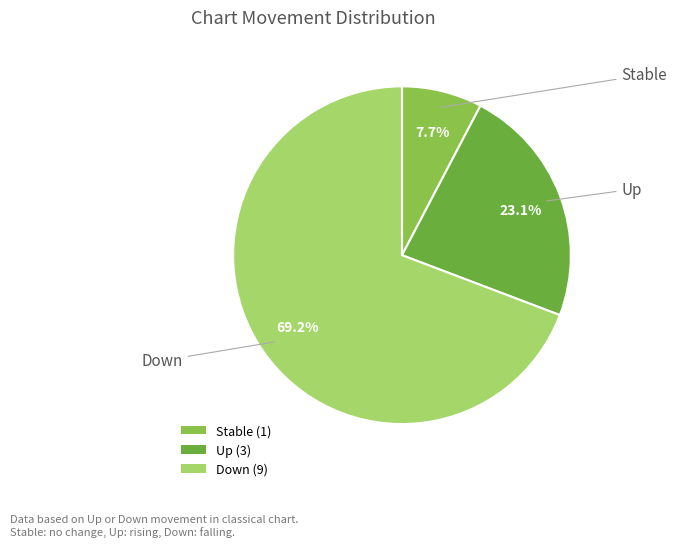

Is there a majority slice in this chart?

Yes